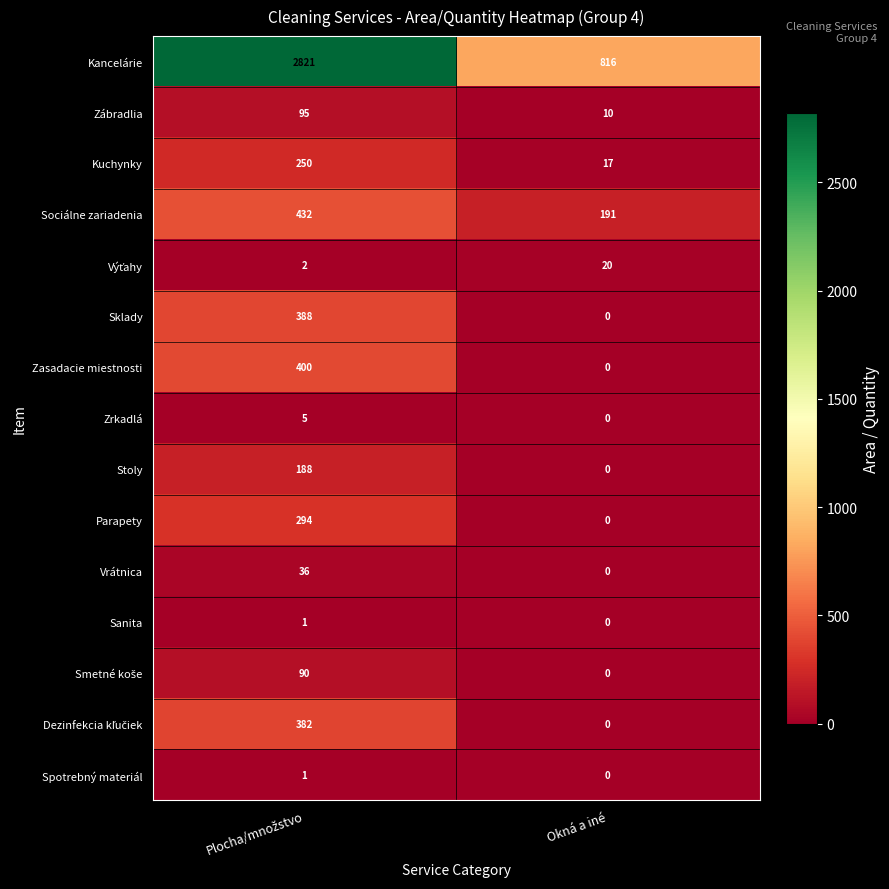

True or false: Vrátnica has a value of 0 at Okná a iné.

True